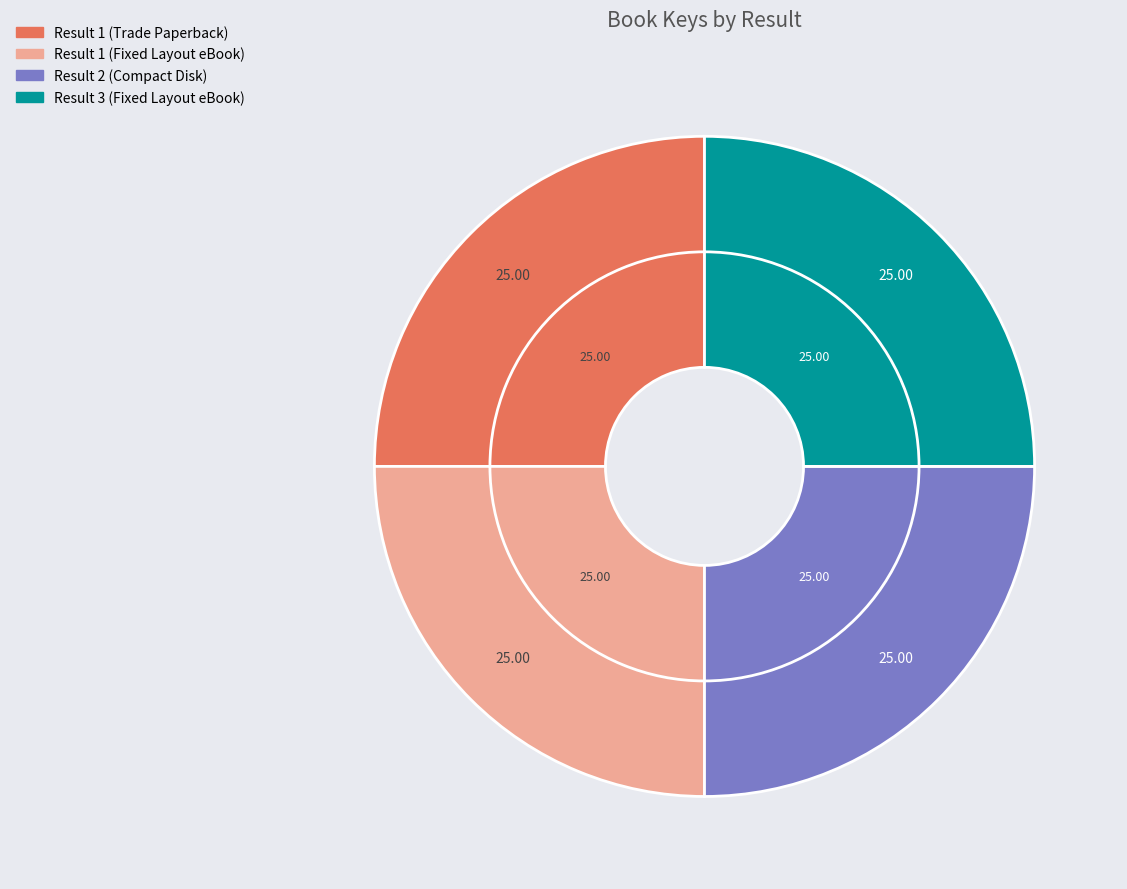

Which category has the smallest portion of the pie?

Result 2 (Compact Disk)